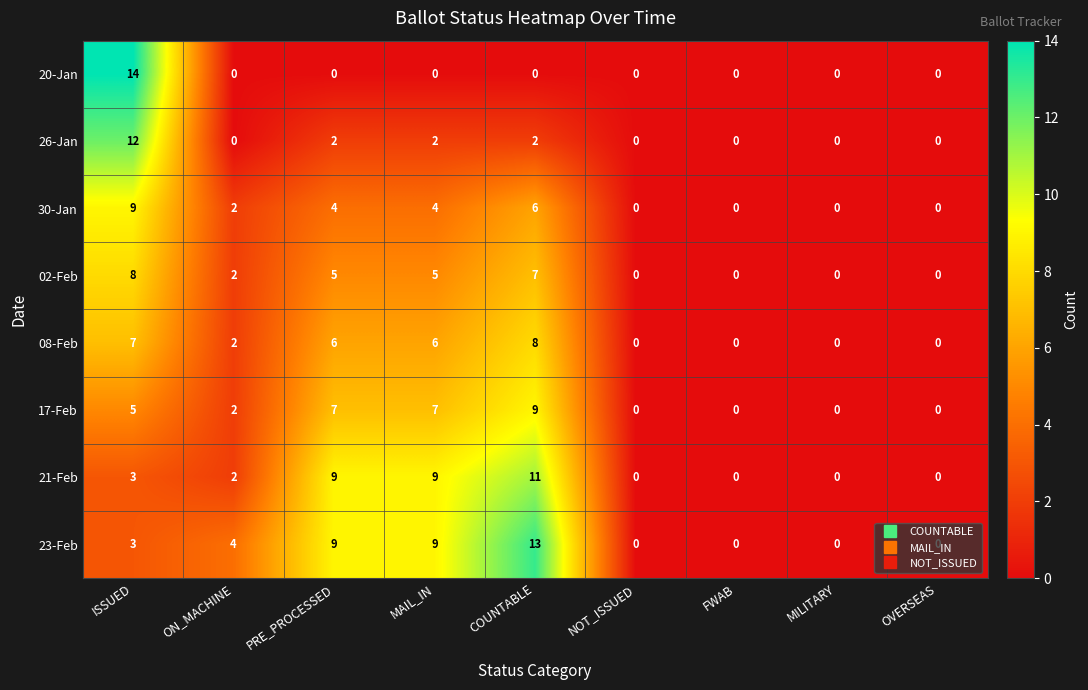

What is the total value across all series at ISSUED?

61